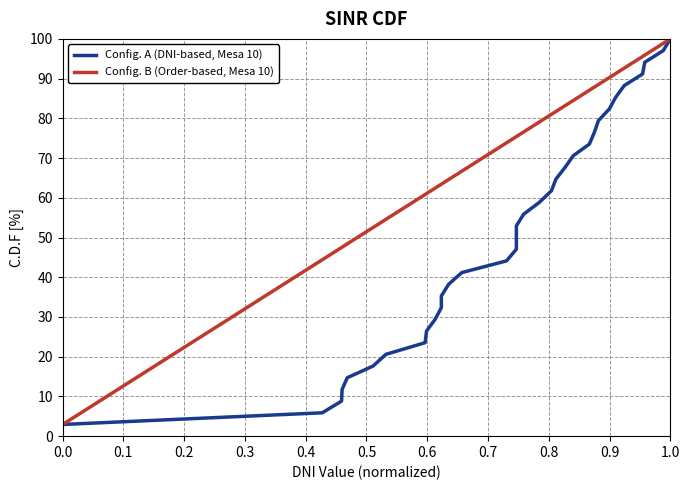

True or false: Config. A (DNI-based, Mesa 10) has a value of 3.1 at 0.0.

False